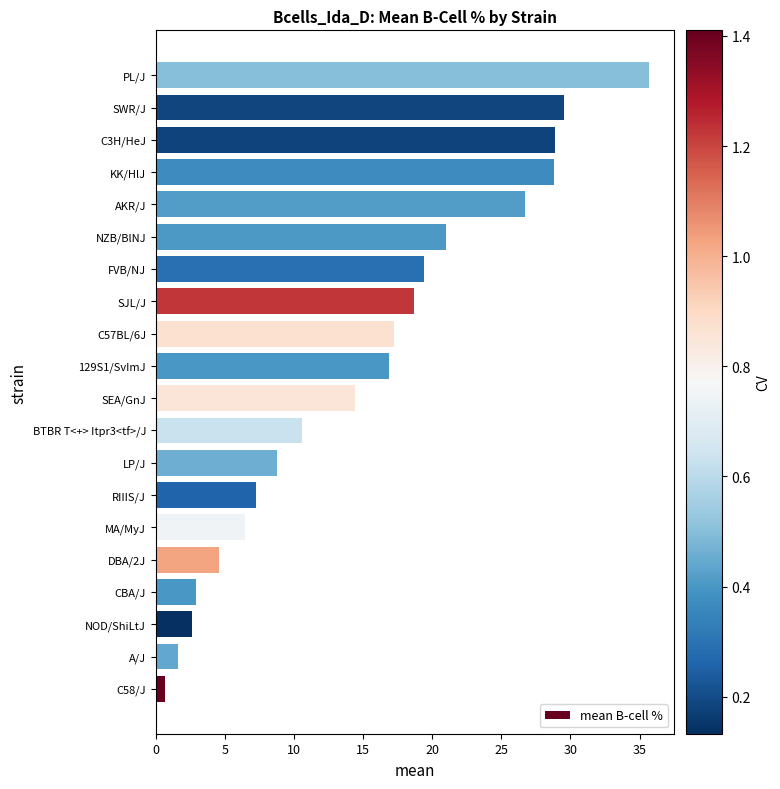

What is the average value?

15.1